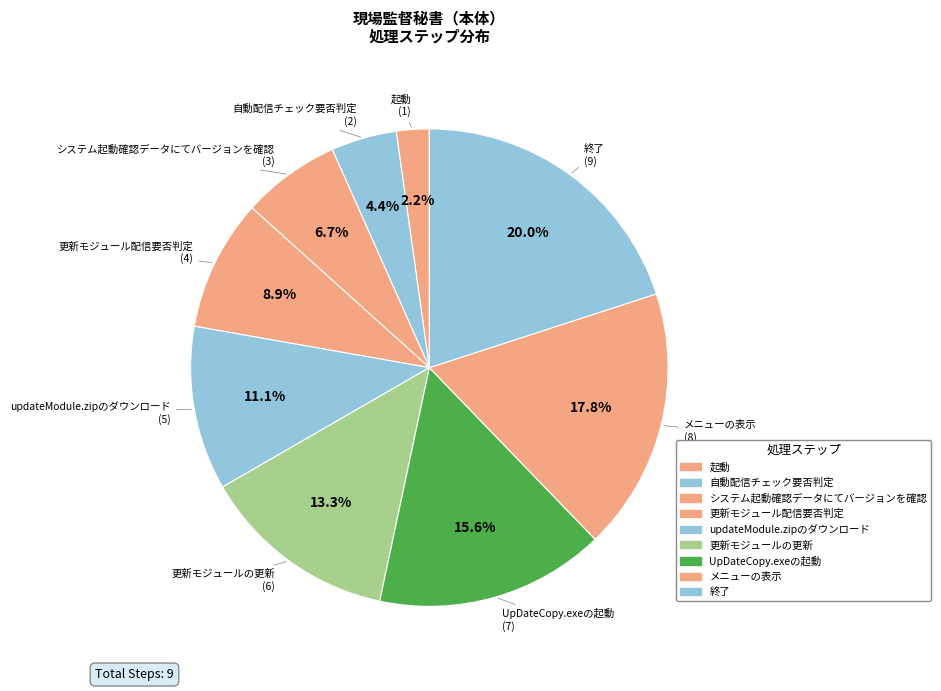

Which slice is the smallest?

起動